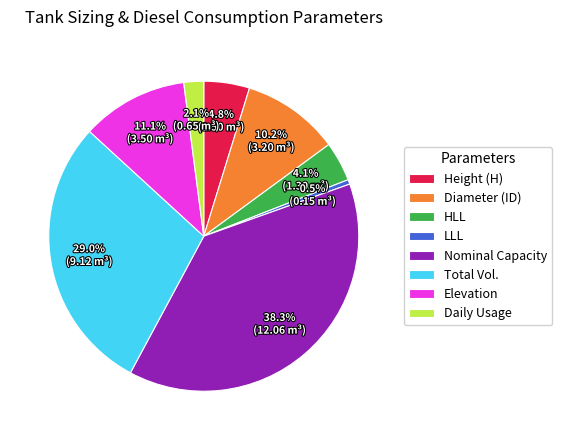

Rank the categories by value from lowest to highest.

LLL, Daily Usage, HLL, Height (H), Diameter (ID), Elevation, Total Vol., Nominal Capacity